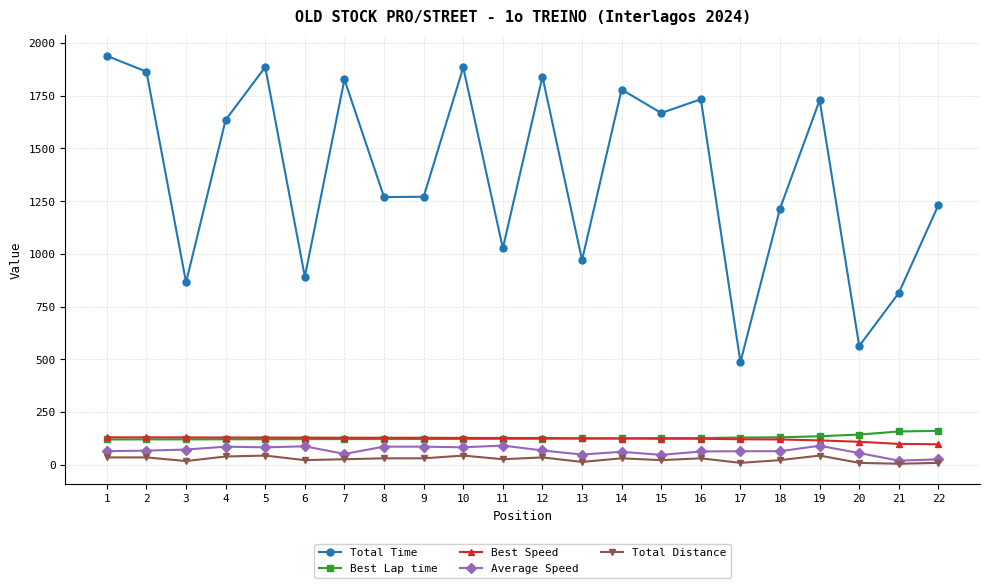

At how many categories does at least one series exceed 777?

20